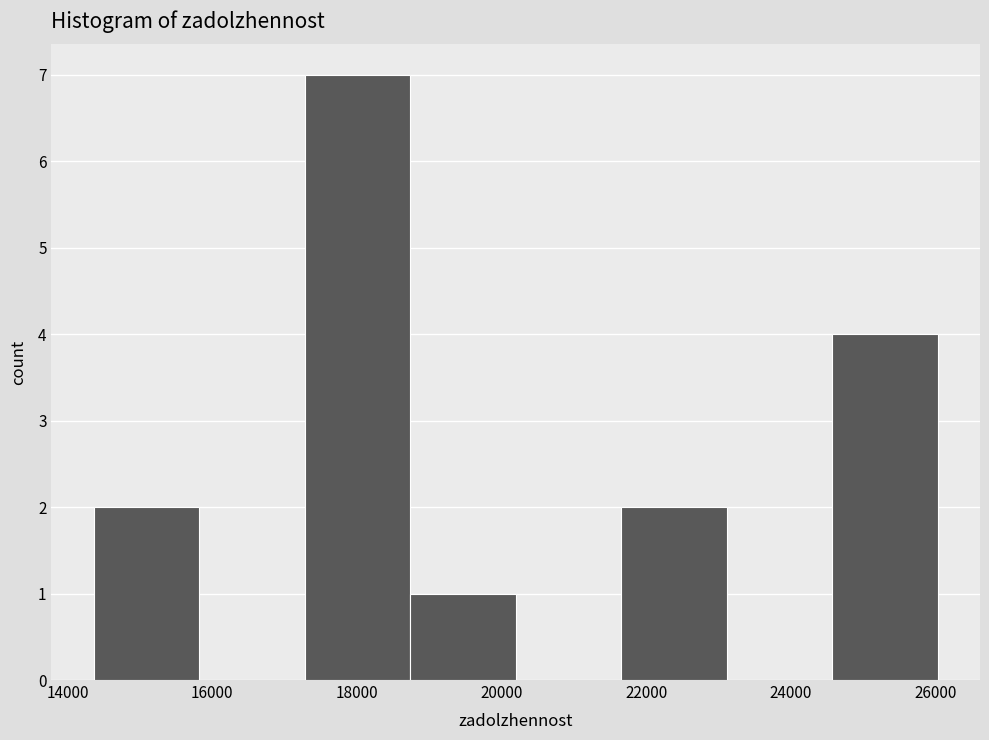

Reading left to right, list every bar in this chart as the range it spans on the x-axis followed by its height. Neither the bar edges nor the heights are printed on the chart, so give them approximately, as read against the axes.

14400 to 15800: 2
15800 to 17200: 0
17200 to 18800: 7
18800 to 20200: 1
20200 to 21600: 0
21600 to 23200: 2
23200 to 24600: 0
24600 to 26000: 4